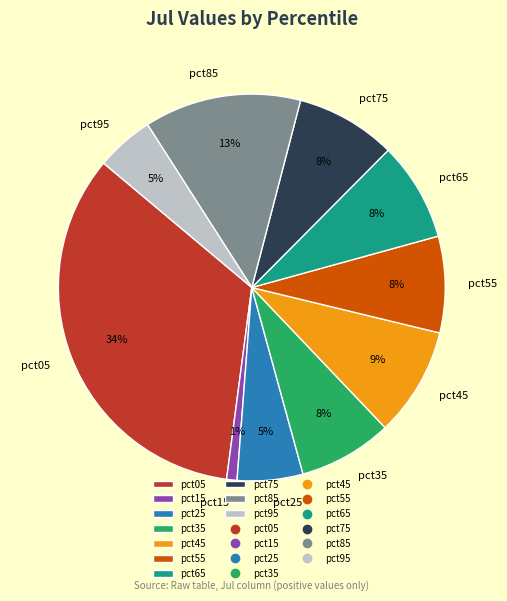

Which has a higher value, pct05 or pct85?

pct05